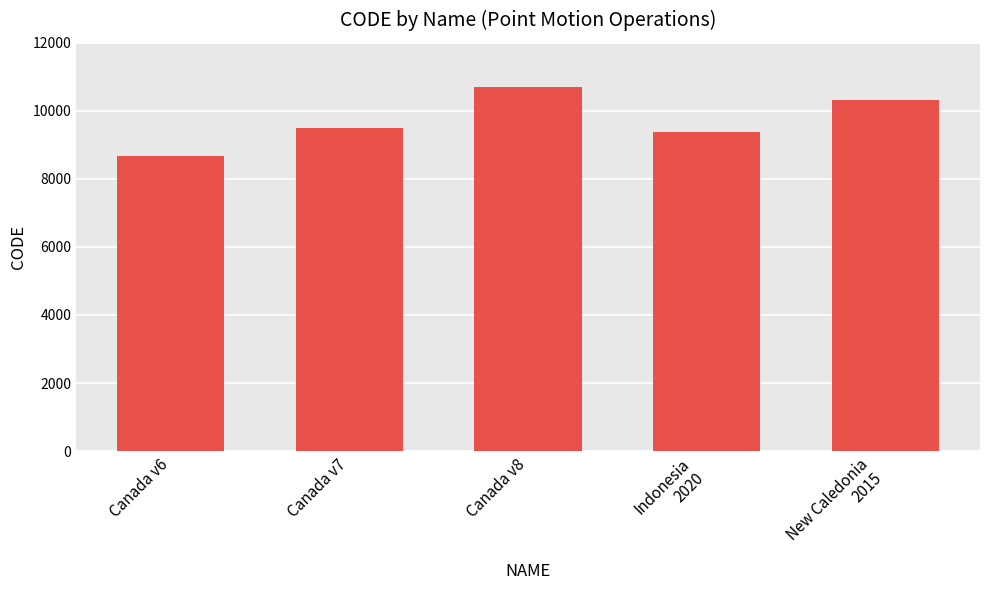

The value at Canada v6 is 13875. True or false?

False